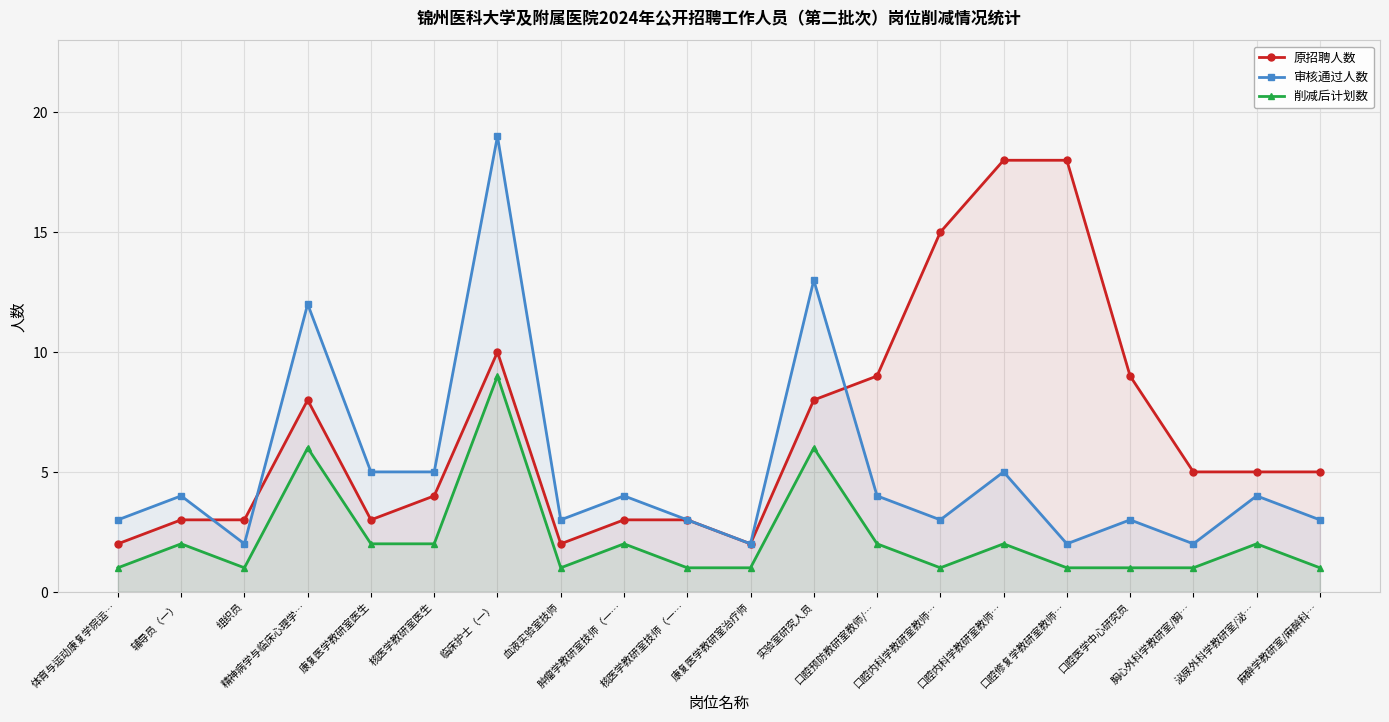

Which series has the widest spread of values?

审核通过人数